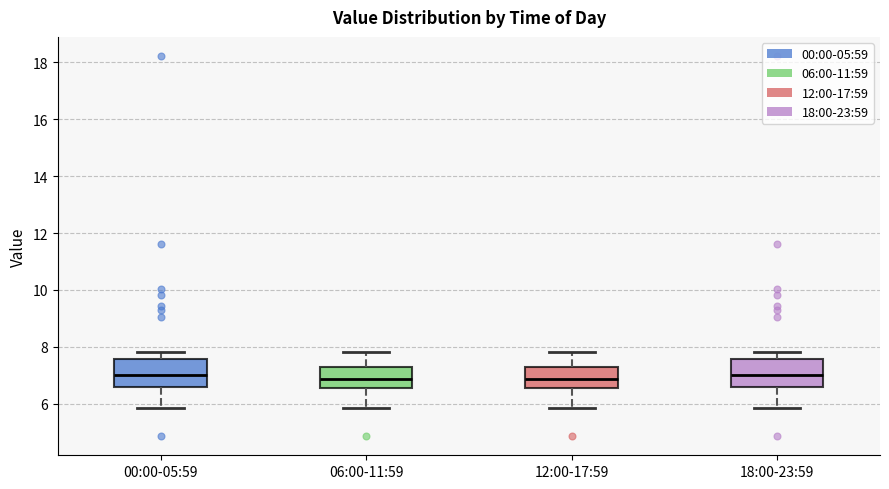

Reading left to right, read every box against the y-axis: the position of its median line, the range the box covers, and the ends of its whiskers. The values are not printed on the chart, so give them approximately, as read against the axis.

00:00-05:59: median 7.0, box 6.6 to 7.6, whiskers 5.8 to 7.8
06:00-11:59: median 6.8, box 6.6 to 7.2, whiskers 5.8 to 7.8
12:00-17:59: median 6.8, box 6.6 to 7.2, whiskers 5.8 to 7.8
18:00-23:59: median 7.0, box 6.6 to 7.6, whiskers 5.8 to 7.8